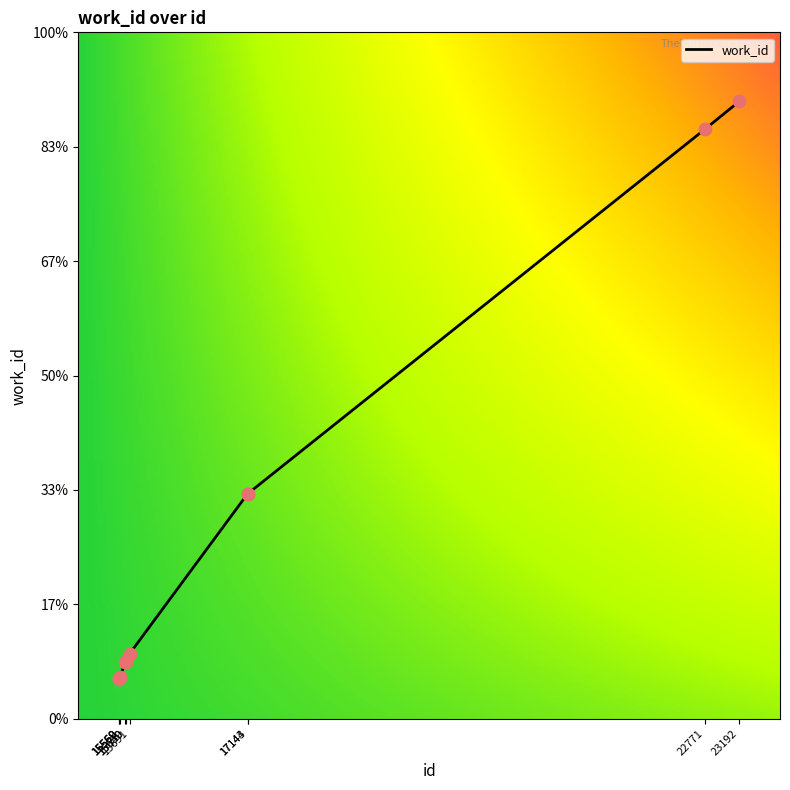

Which has a higher value, 15560 or 17143?

17143